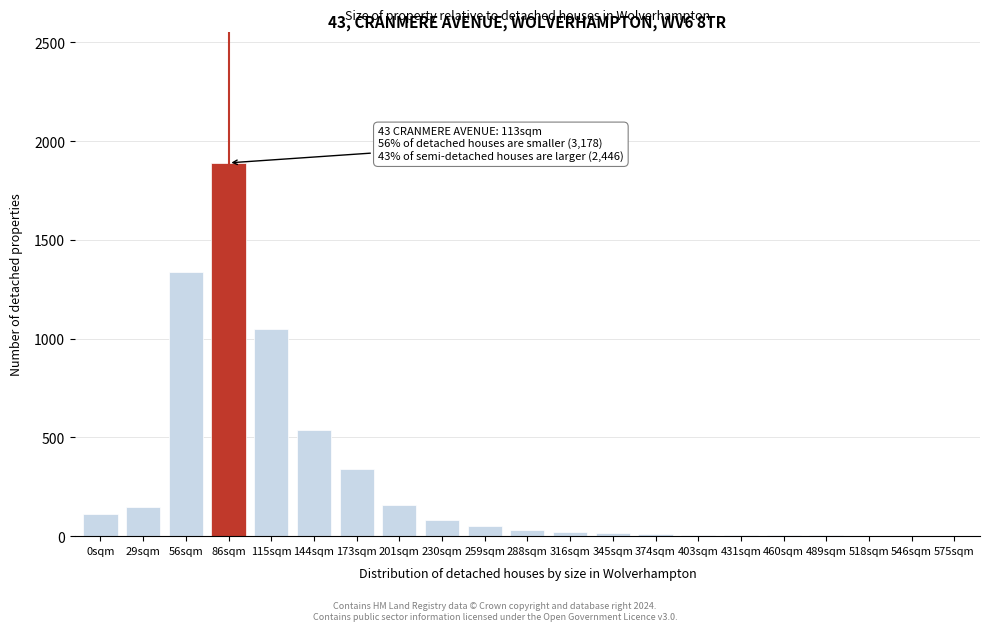

Is it true that the value at 29sqm is 72?

False